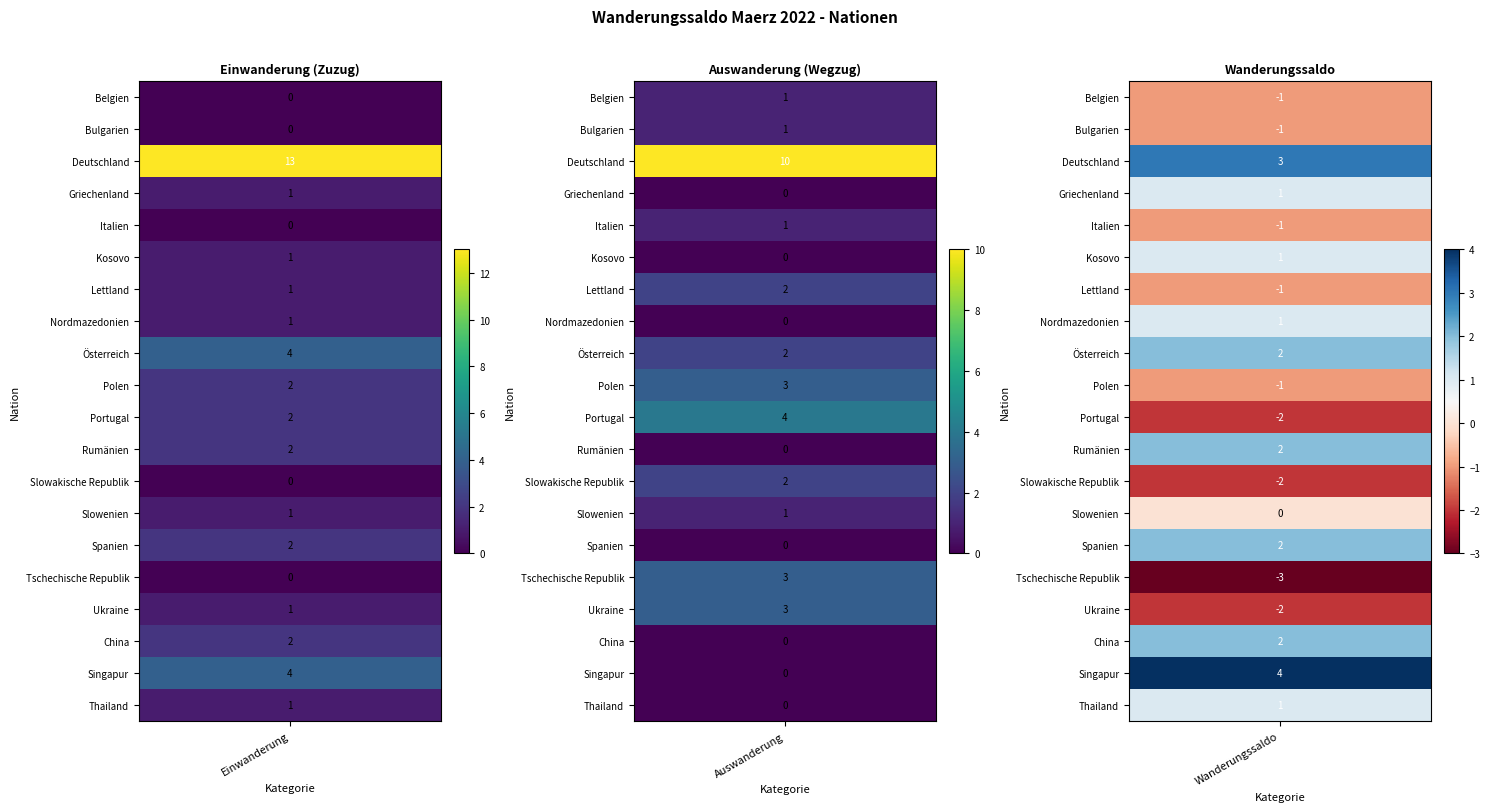

Reading right to left, what are all the values shown in this chart?

Belgien: Wanderungssaldo=-1	Auswanderung=1	Einwanderung=0
Bulgarien: Wanderungssaldo=-1	Auswanderung=1	Einwanderung=0
Deutschland: Wanderungssaldo=3	Auswanderung=10	Einwanderung=13
Griechenland: Wanderungssaldo=1	Auswanderung=0	Einwanderung=1
Italien: Wanderungssaldo=-1	Auswanderung=1	Einwanderung=0
Kosovo: Wanderungssaldo=1	Auswanderung=0	Einwanderung=1
Lettland: Wanderungssaldo=-1	Auswanderung=2	Einwanderung=1
Nordmazedonien: Wanderungssaldo=1	Auswanderung=0	Einwanderung=1
Österreich: Wanderungssaldo=2	Auswanderung=2	Einwanderung=4
Polen: Wanderungssaldo=-1	Auswanderung=3	Einwanderung=2
Portugal: Wanderungssaldo=-2	Auswanderung=4	Einwanderung=2
Rumänien: Wanderungssaldo=2	Auswanderung=0	Einwanderung=2
Slowakische Republik: Wanderungssaldo=-2	Auswanderung=2	Einwanderung=0
Slowenien: Wanderungssaldo=0	Auswanderung=1	Einwanderung=1
Spanien: Wanderungssaldo=2	Auswanderung=0	Einwanderung=2
Tschechische Republik: Wanderungssaldo=-3	Auswanderung=3	Einwanderung=0
Ukraine: Wanderungssaldo=-2	Auswanderung=3	Einwanderung=1
China: Wanderungssaldo=2	Auswanderung=0	Einwanderung=2
Singapur: Wanderungssaldo=4	Auswanderung=0	Einwanderung=4
Thailand: Wanderungssaldo=1	Auswanderung=0	Einwanderung=1